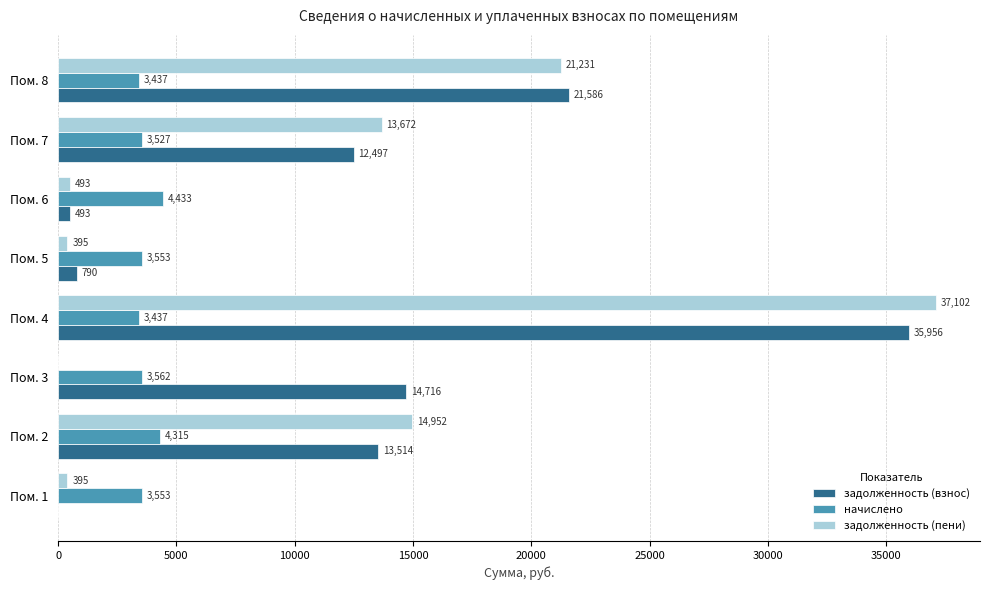

Between Пом. 5 and Пом. 7, which series saw the biggest shift?

задолженность (пени)